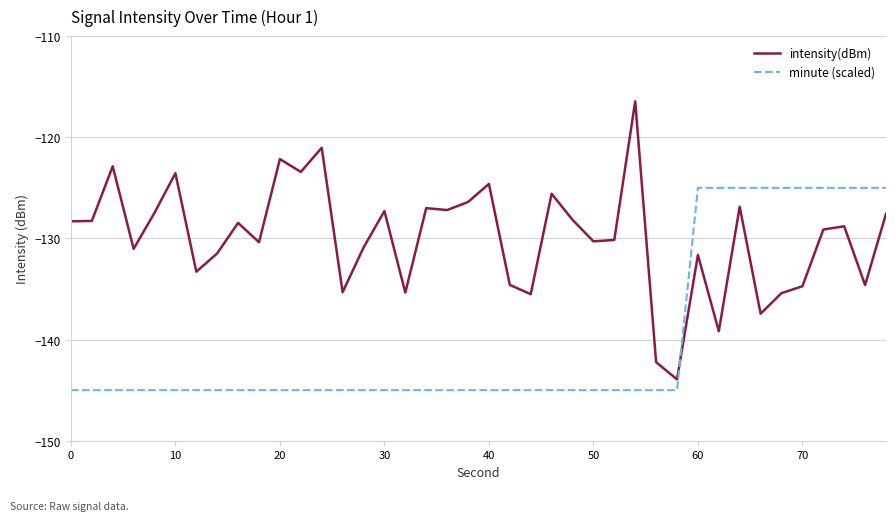

Which series has the widest spread of values?

intensity(dBm)